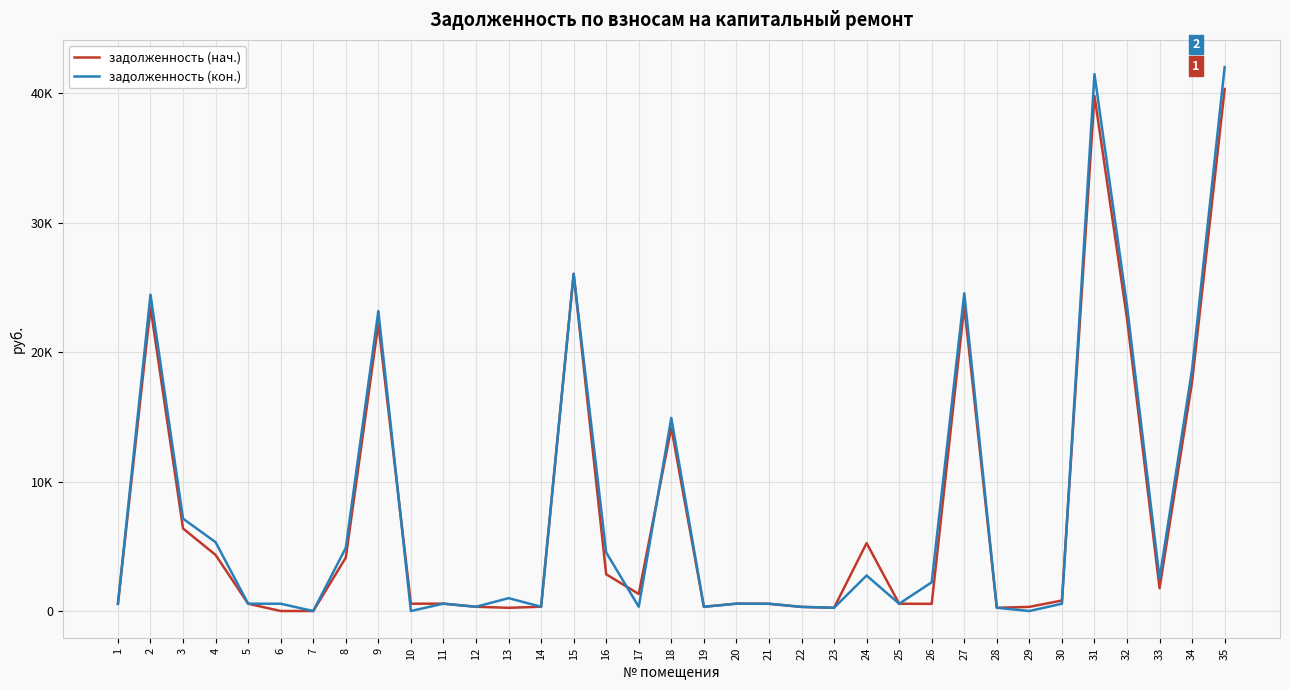

What are all the series names shown in the legend?

задолженность (нач.), задолженность (кон.)